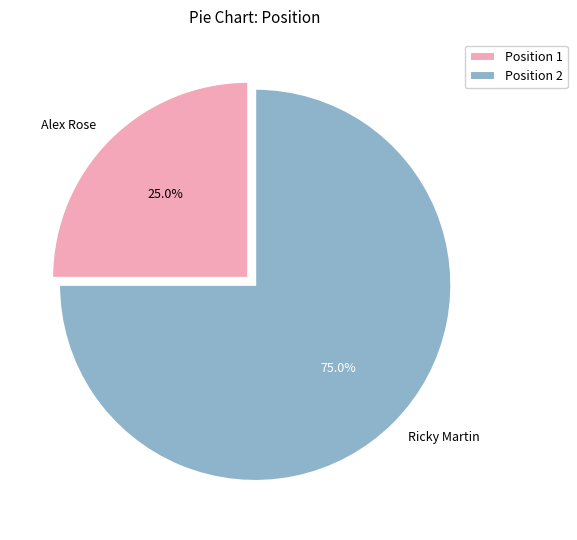

Is there a majority slice in this chart?

Yes